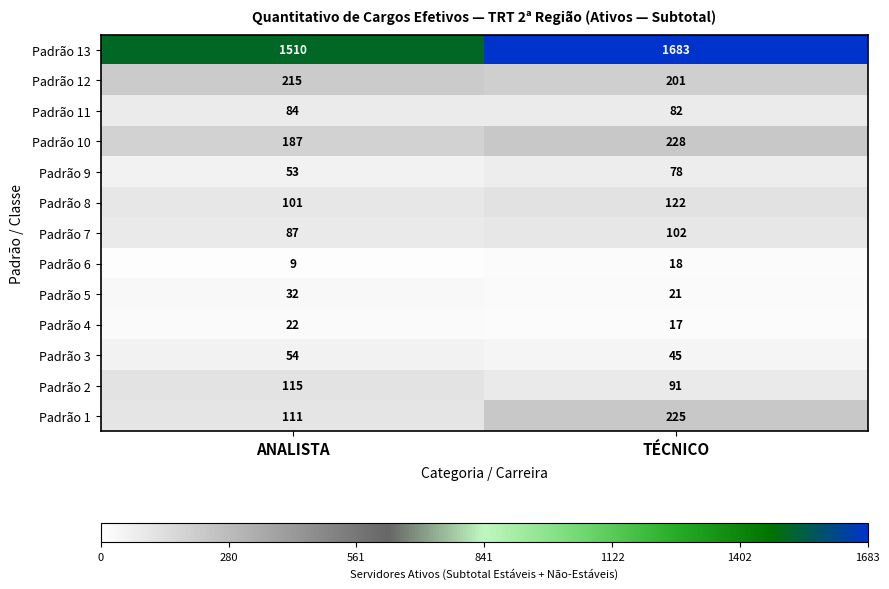

What is the maximum value shown in the chart?

1683